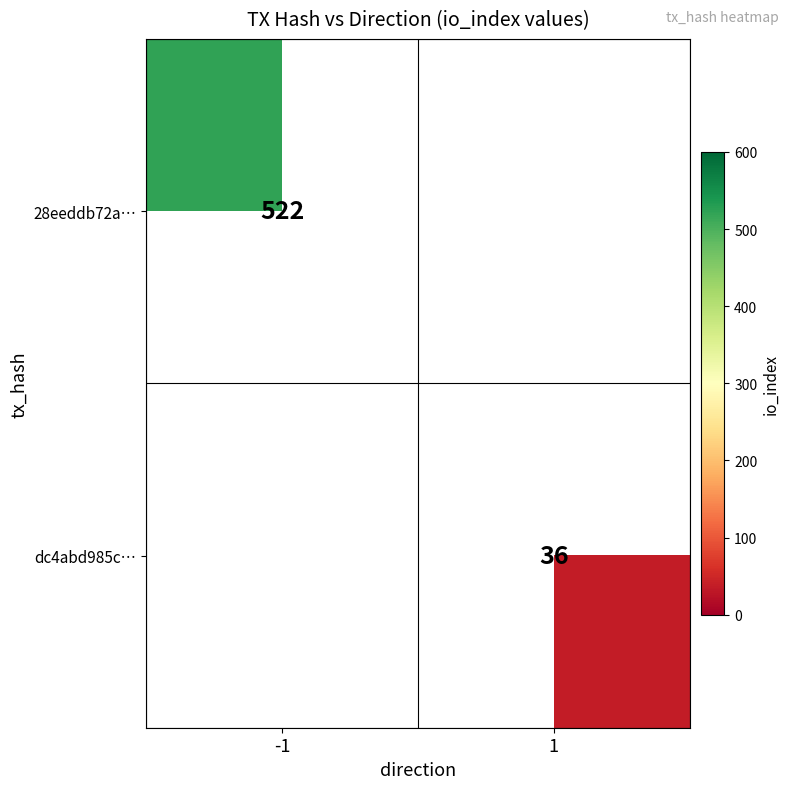

Is it true that 28eeddb72a… equals 522 at -1?

True